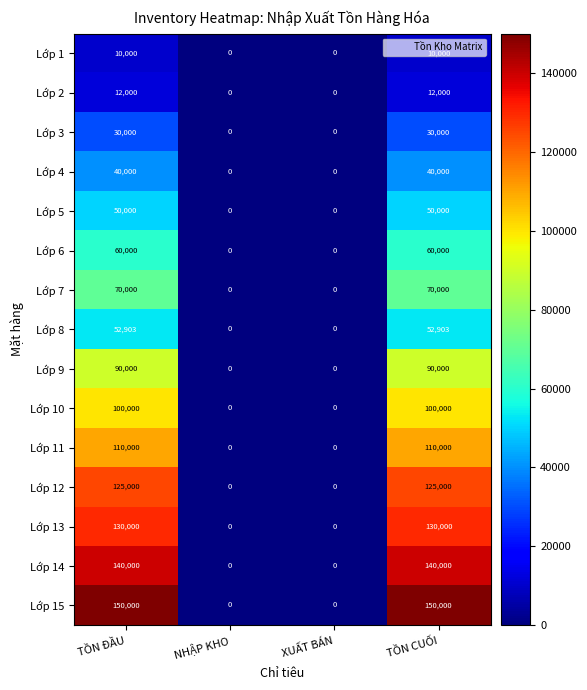

Read the Lớp 5 value at TỒN CUỐI, to the nearest 100.

50000